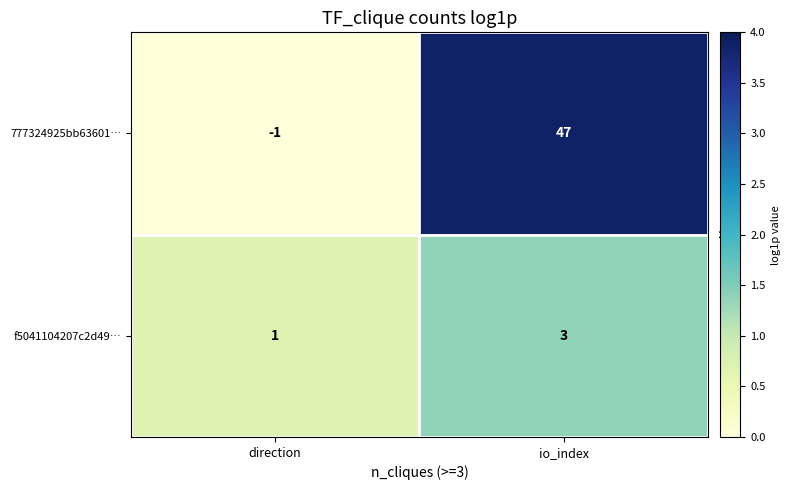

What is the sum of the f5041104207c2d49… values at io_index and direction?

4